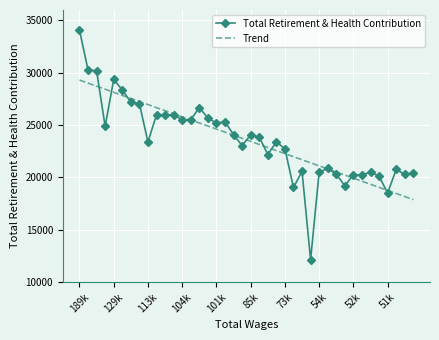

What is the greatest value displayed?

34080.0